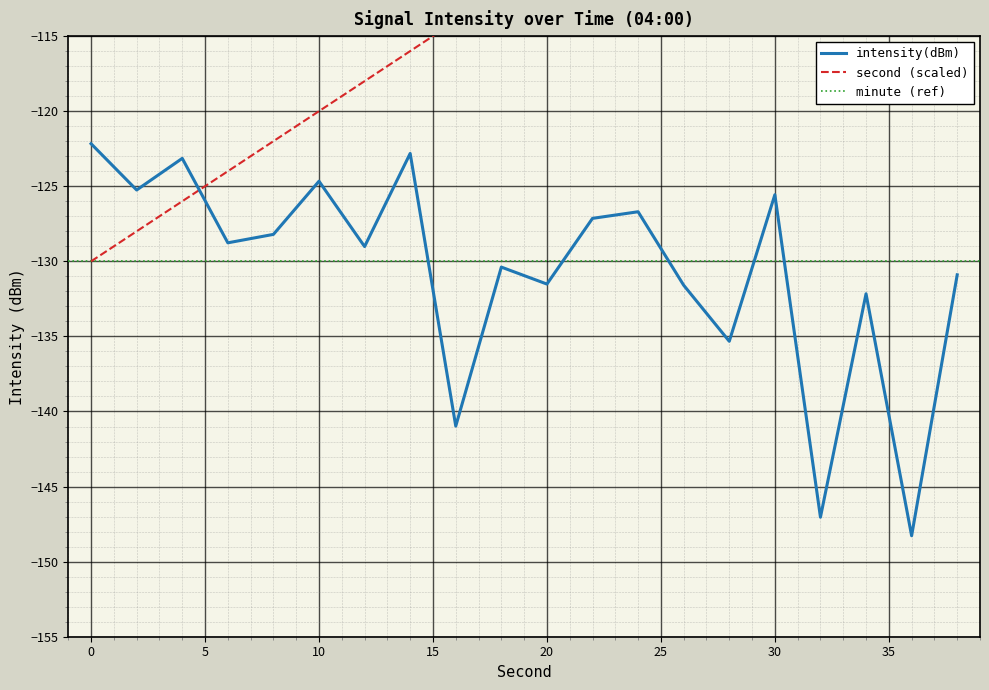

Read the second value at 30.

-100.0